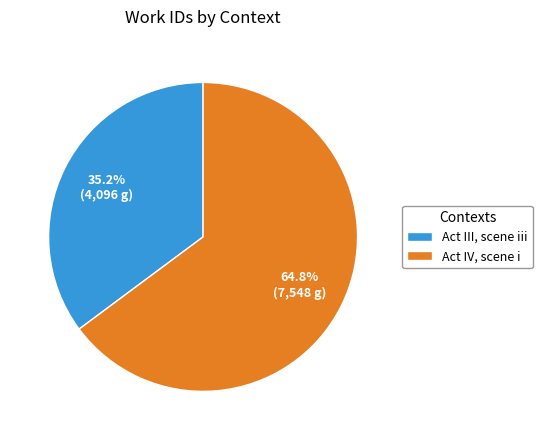

To the nearest percent, what portion does Act III, scene iii represent?

35%